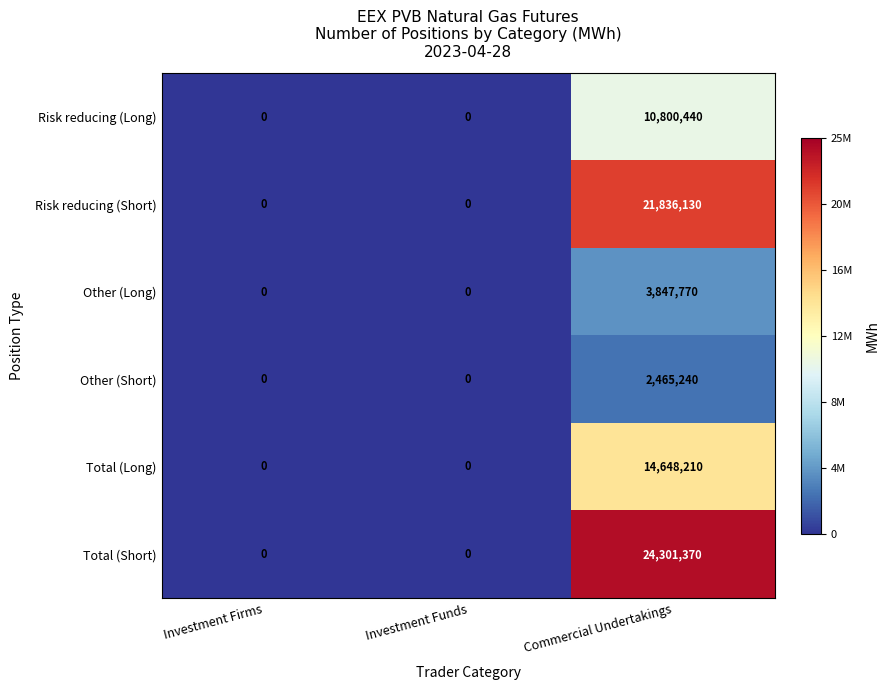

At how many categories does at least one series exceed 18380822?

1